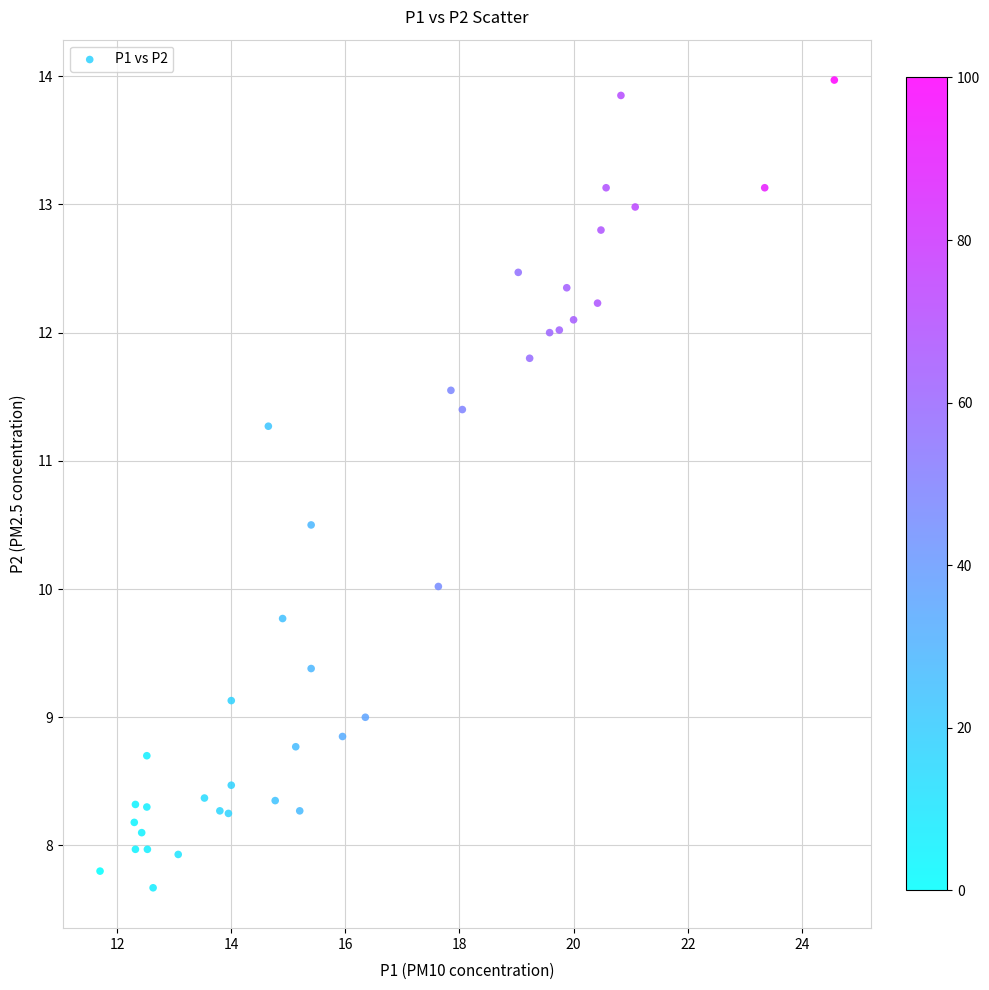

What is the range of X values (max minus min)?

12.9